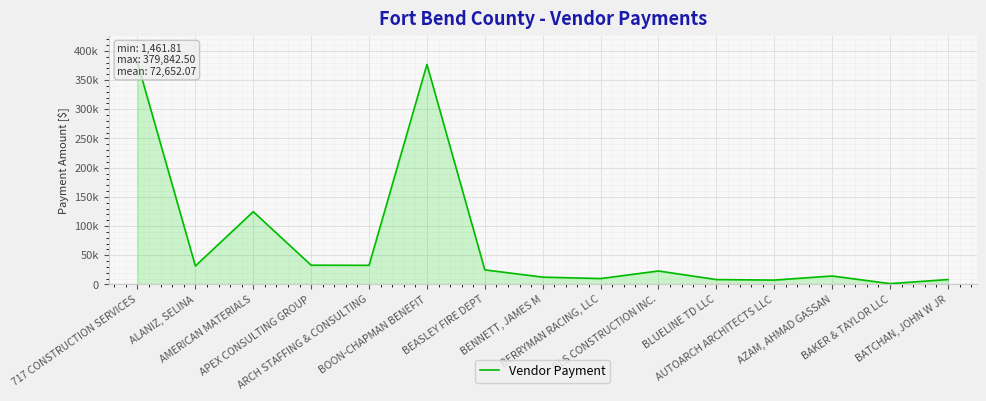

Rank the categories by value from lowest to highest.

BAKER & TAYLOR LLC, AUTOARCH ARCHITECTS LLC, BLUELINE TD LLC, BATCHAN, JOHN W JR, BERRYMAN RACING, LLC, BENNETT, JAMES M, AZAM, AHMAD GASSAN, BLS CONSTRUCTION INC., BEASLEY FIRE DEPT, ALANIZ, SELINA, ARCH STAFFING & CONSULTING, APEX CONSULTING GROUP, AMERICAN MATERIALS, BOON-CHAPMAN BENEFIT, 717 CONSTRUCTION SERVICES